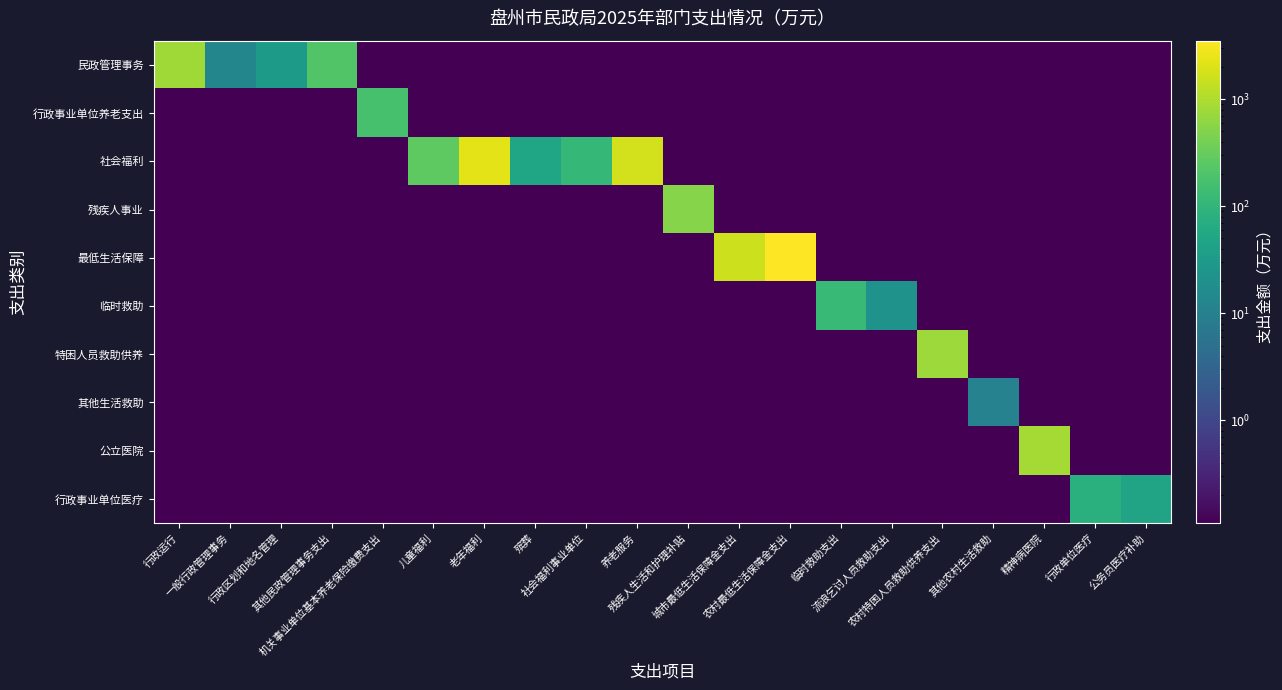

Between 儿童福利 and 一般行政管理事务, which is larger?

一般行政管理事务